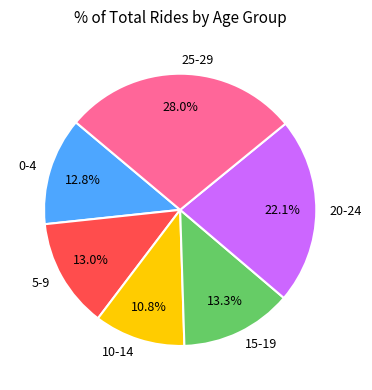

What is the total percentage of 5-9 and 0-4?

25.8%